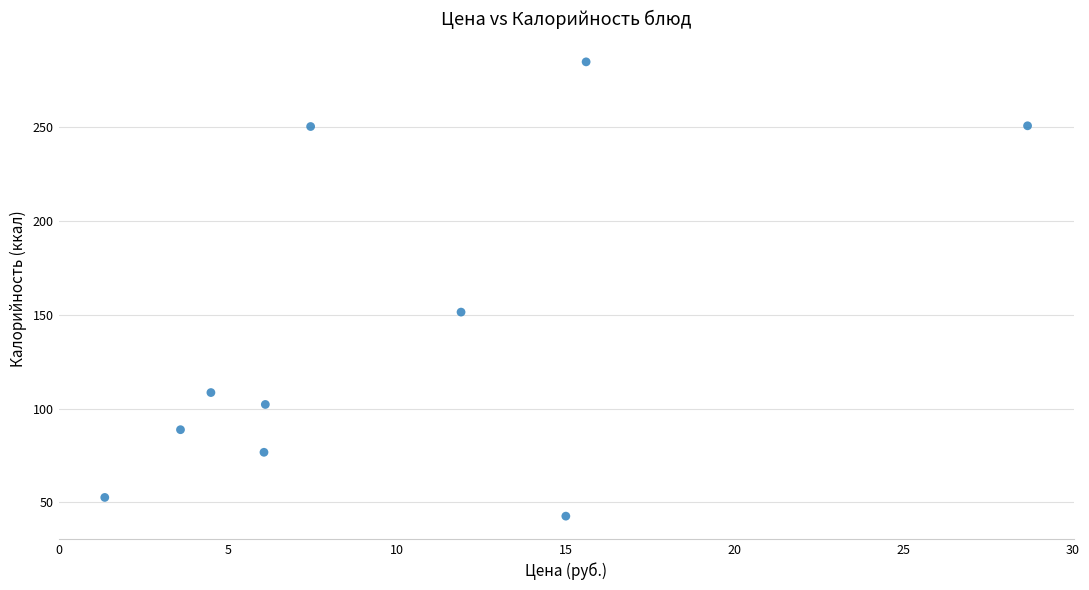

What Y value in the scatter plot is closest to 163?

151.5